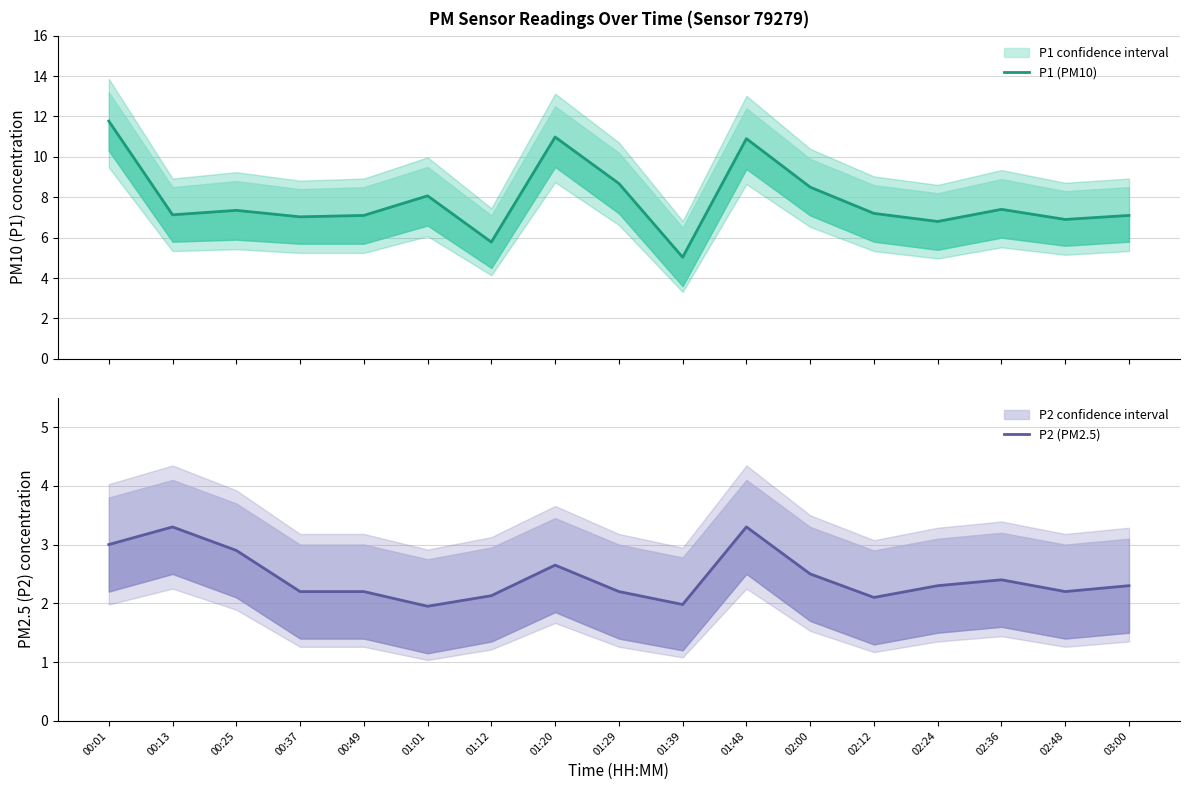

Is this an area chart (filled region under the line)?

No